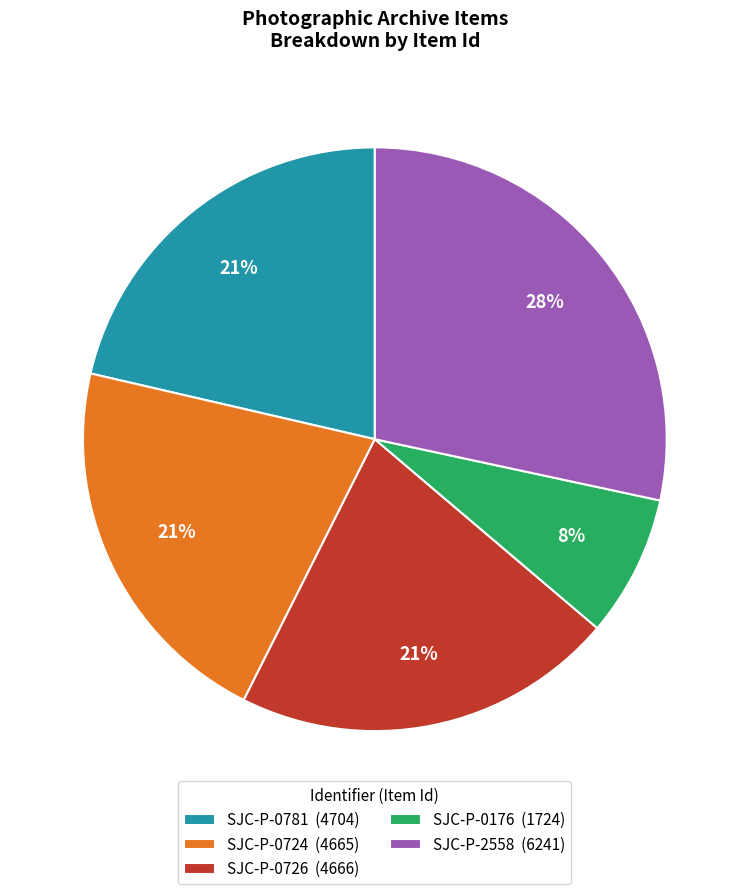

Is it true that SJC-P-0176 is 8% of the pie?

True